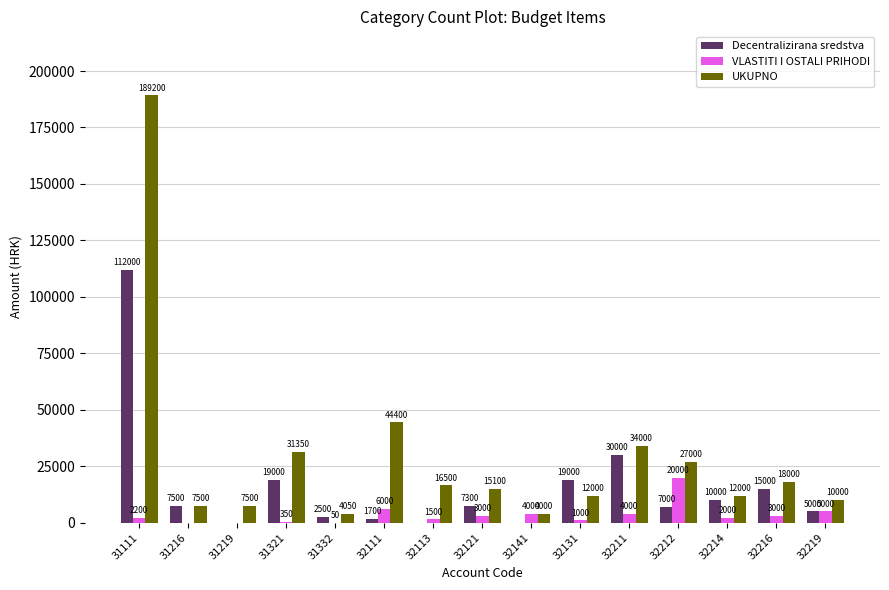

What is the average value of the UKUPNO series?

28840